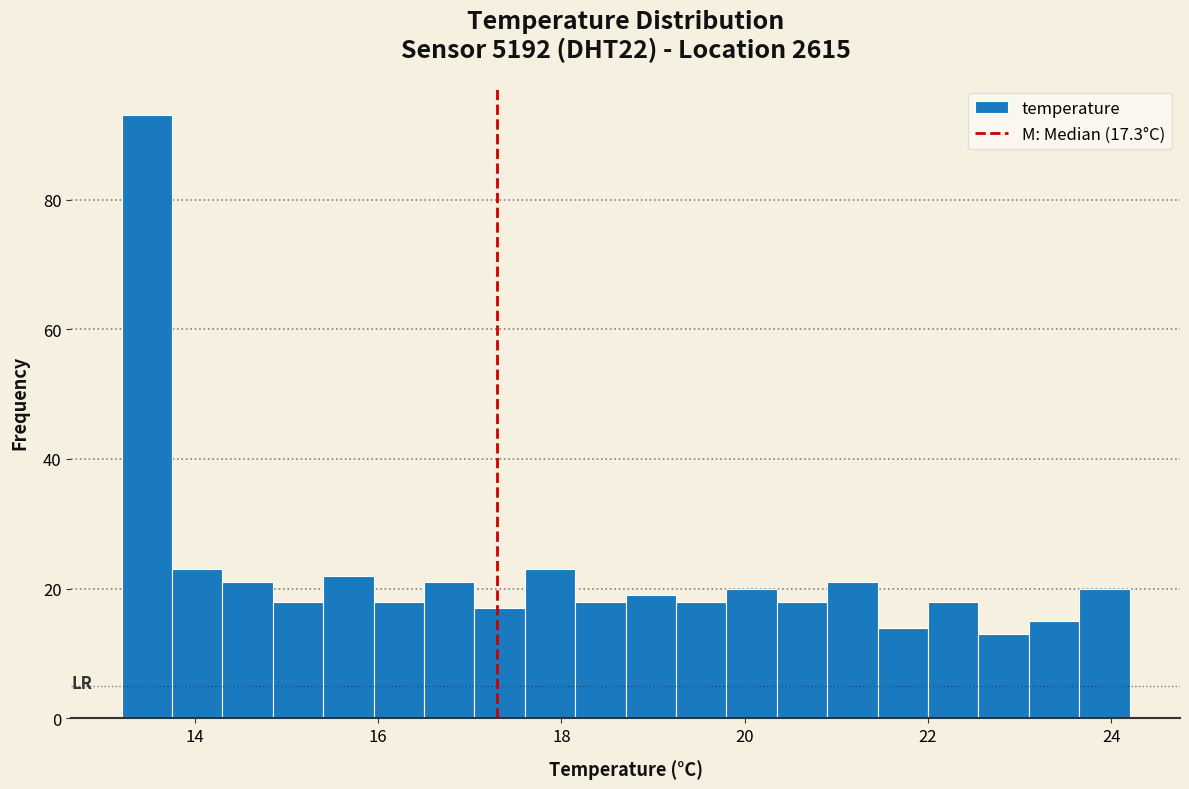

Around what value on the x-axis is the tallest bar? Give the approximate position of its centre, as read against the axis.

13.4